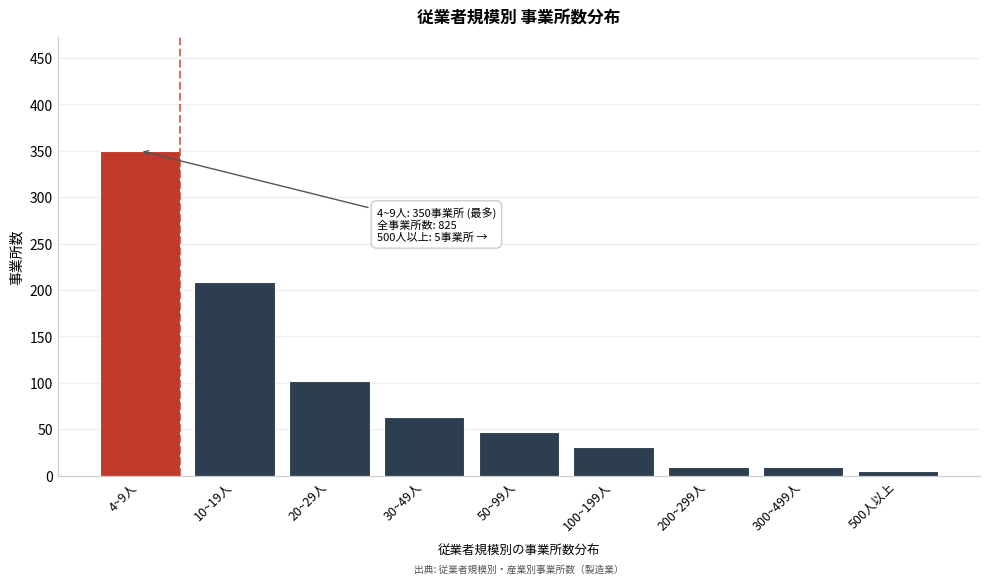

Reading left to right, list all the values displayed in this chart.

4~9人=350	10~19人=209	20~29人=102	30~49人=63	50~99人=47	100~199人=31	200~299人=9	300~499人=9	500人以上=5